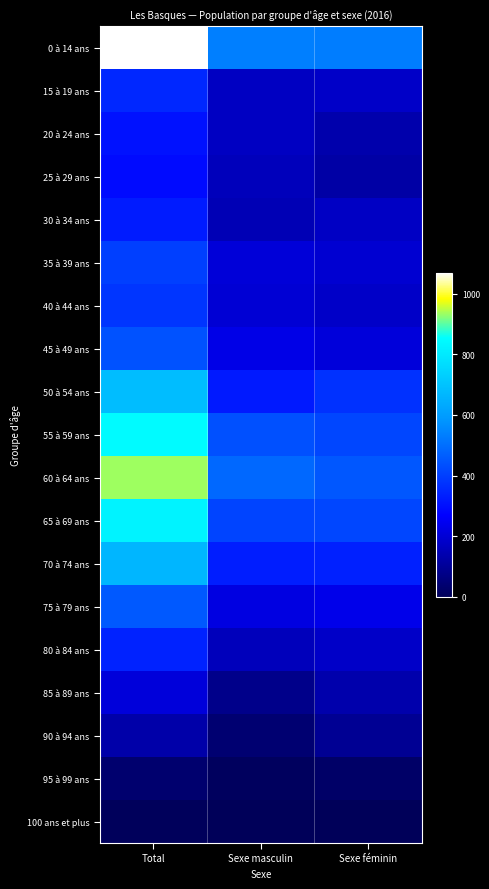

Which has a higher value, Total or Sexe masculin?

Total